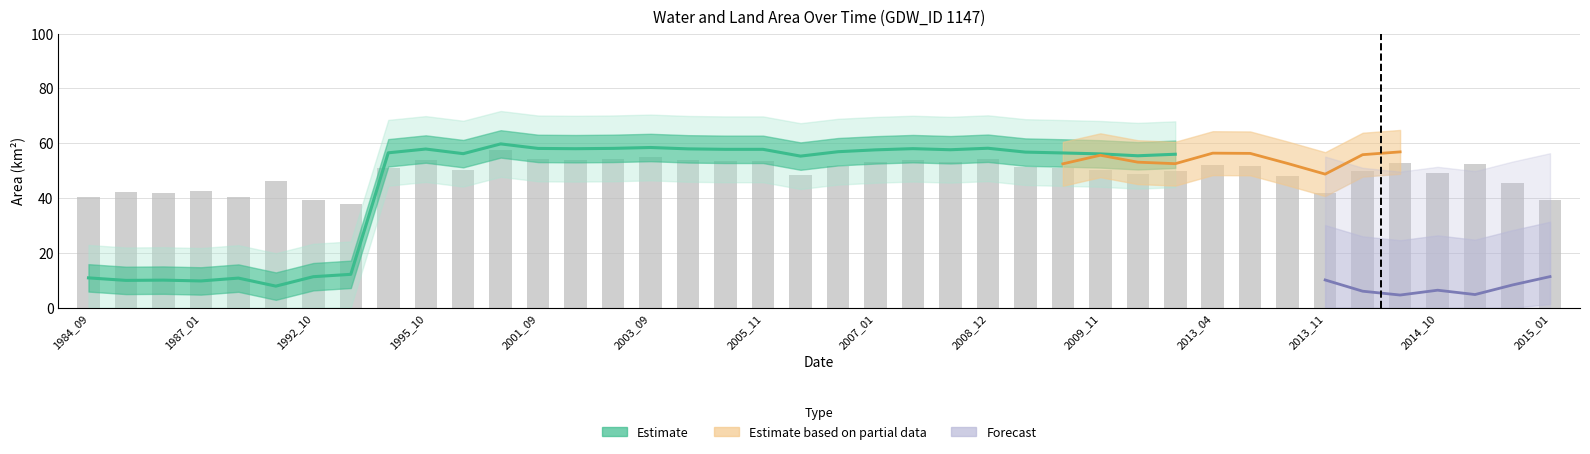

At which label is the value closest to 47?

2003_09